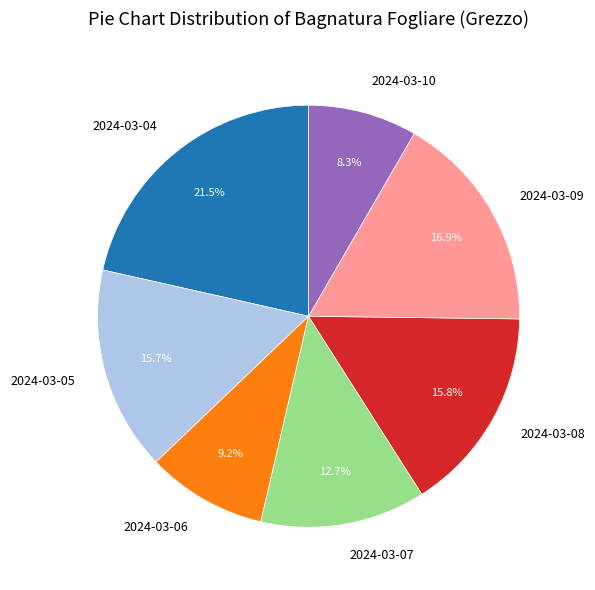

Which category has the biggest portion of the pie?

2024-03-04